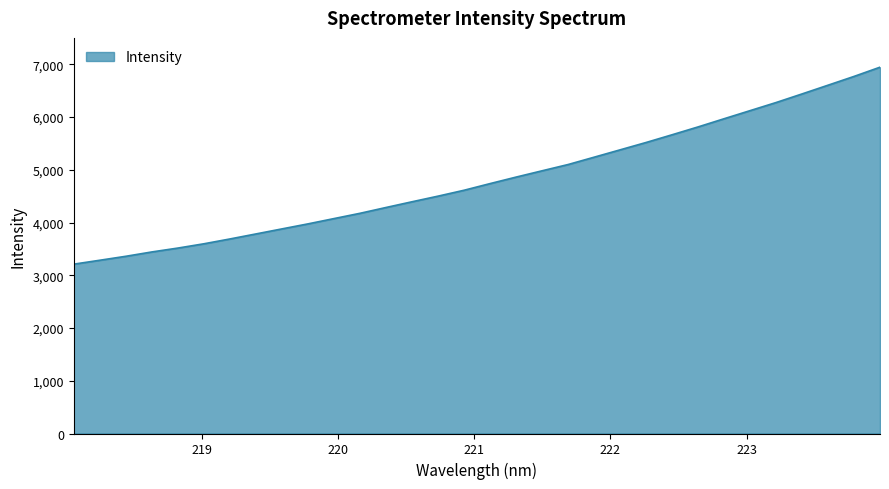

What is the difference between the maximum and minimum values?

3735.0